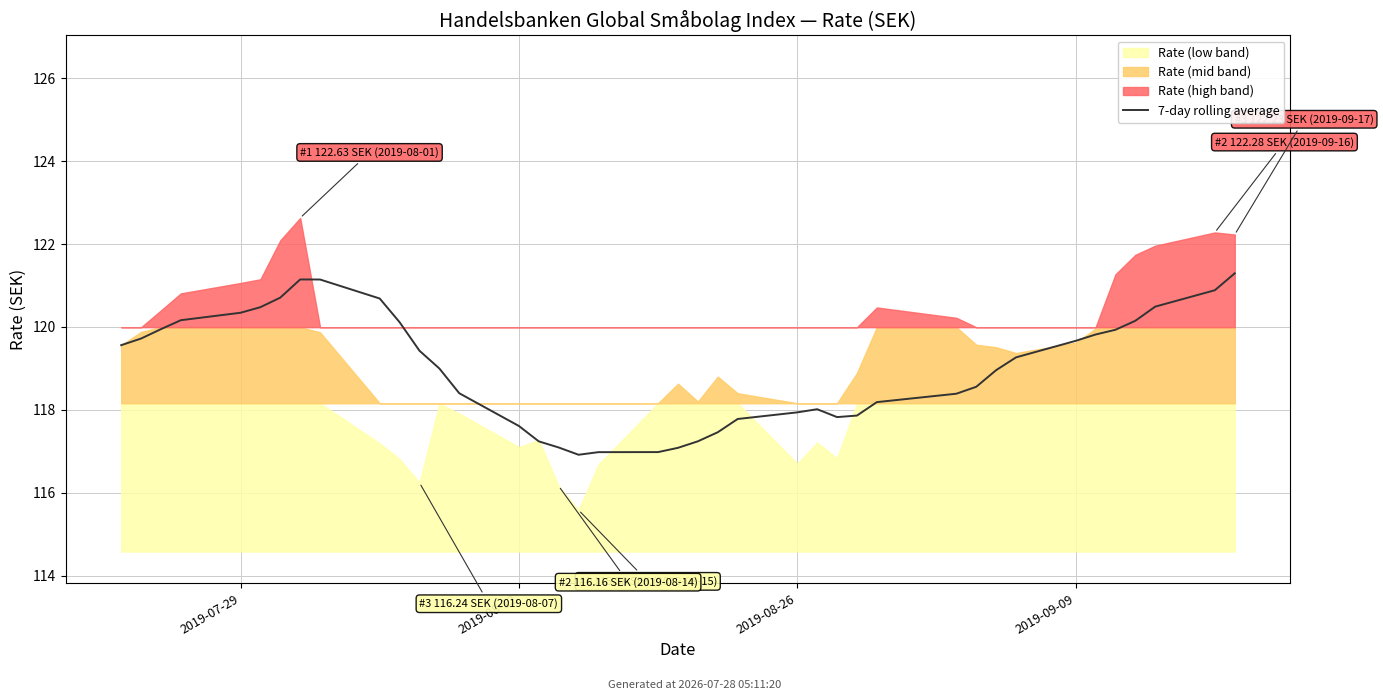

What is the change in value from 30 to 37?

+1.9